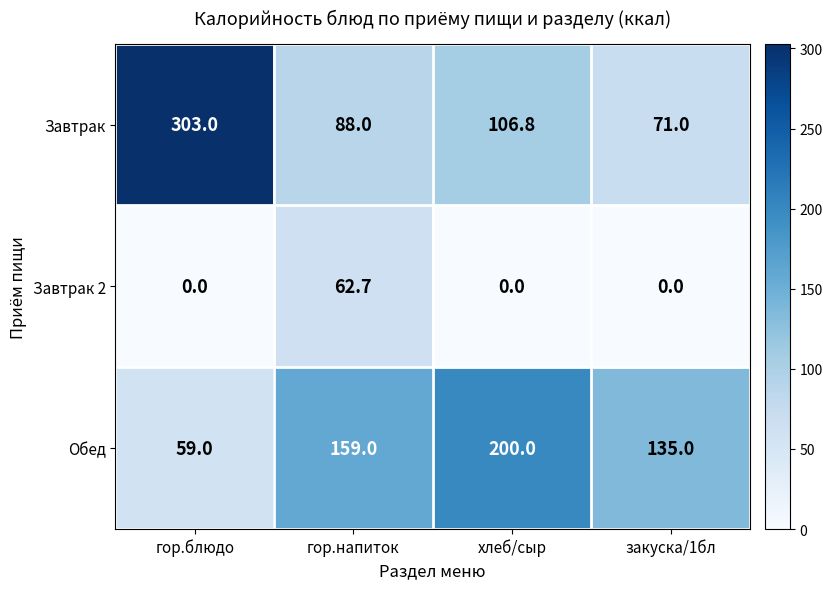

What is the average value of the Завтрак 2 series?

15.7